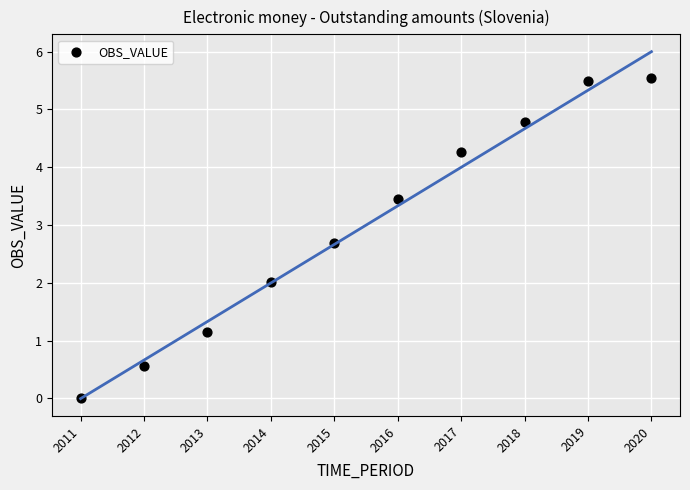

What is the range of X values (max minus min)?

9.0